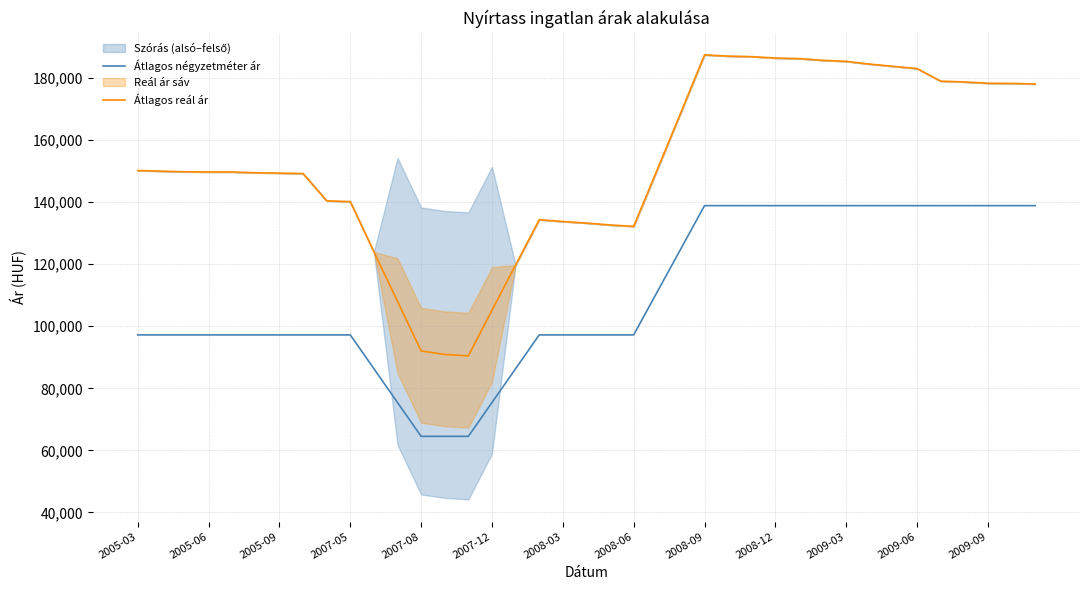

How many data points in Átlagos négyzetméter ár are above 97222?

17